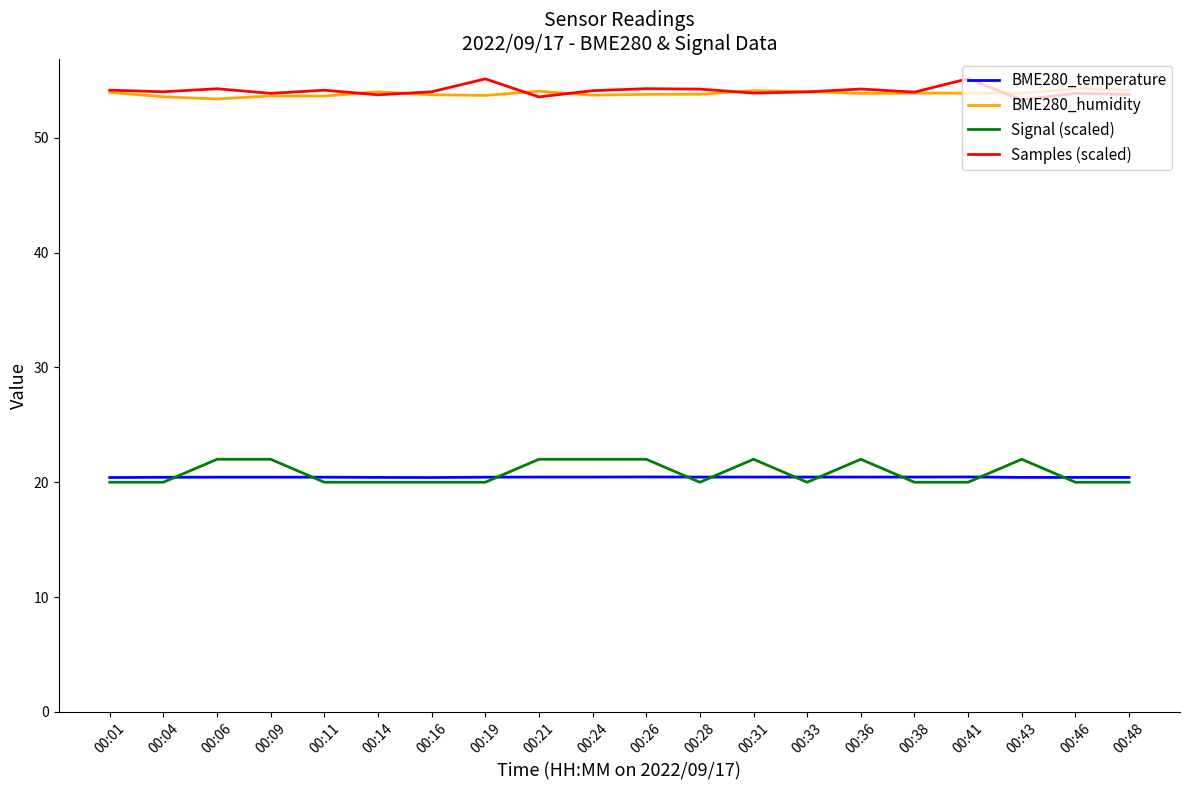

What is the difference between the highest and lowest values at 00:36?

33.8